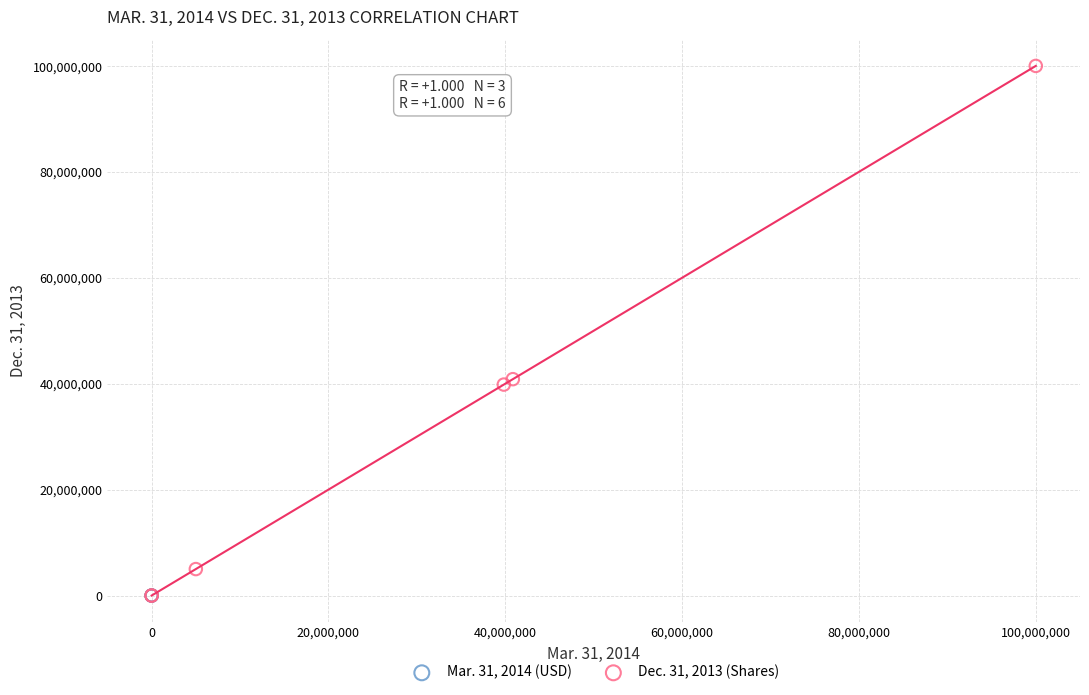

What are all the series names shown in the legend?

Mar. 31, 2014 (USD), Dec. 31, 2013 (Shares)